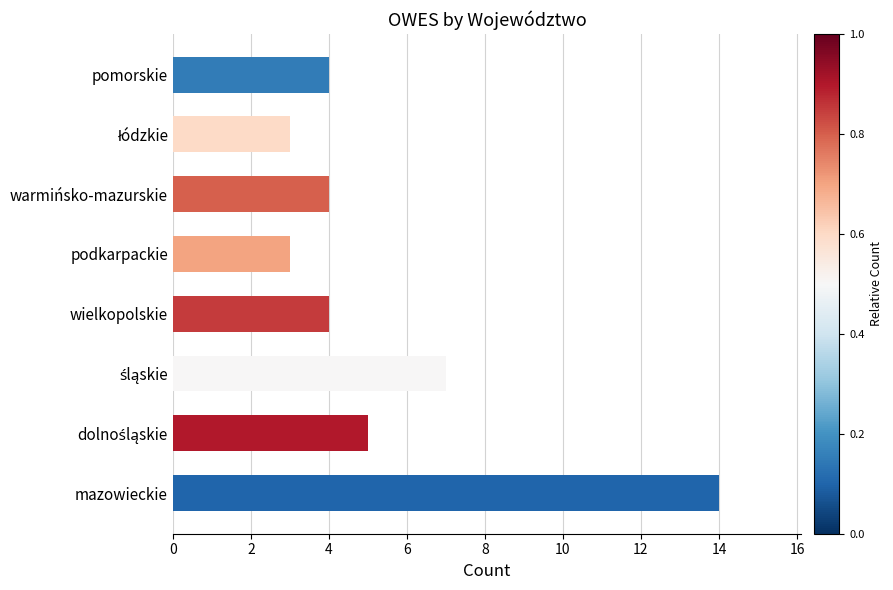

Read the value at pomorskie.

4